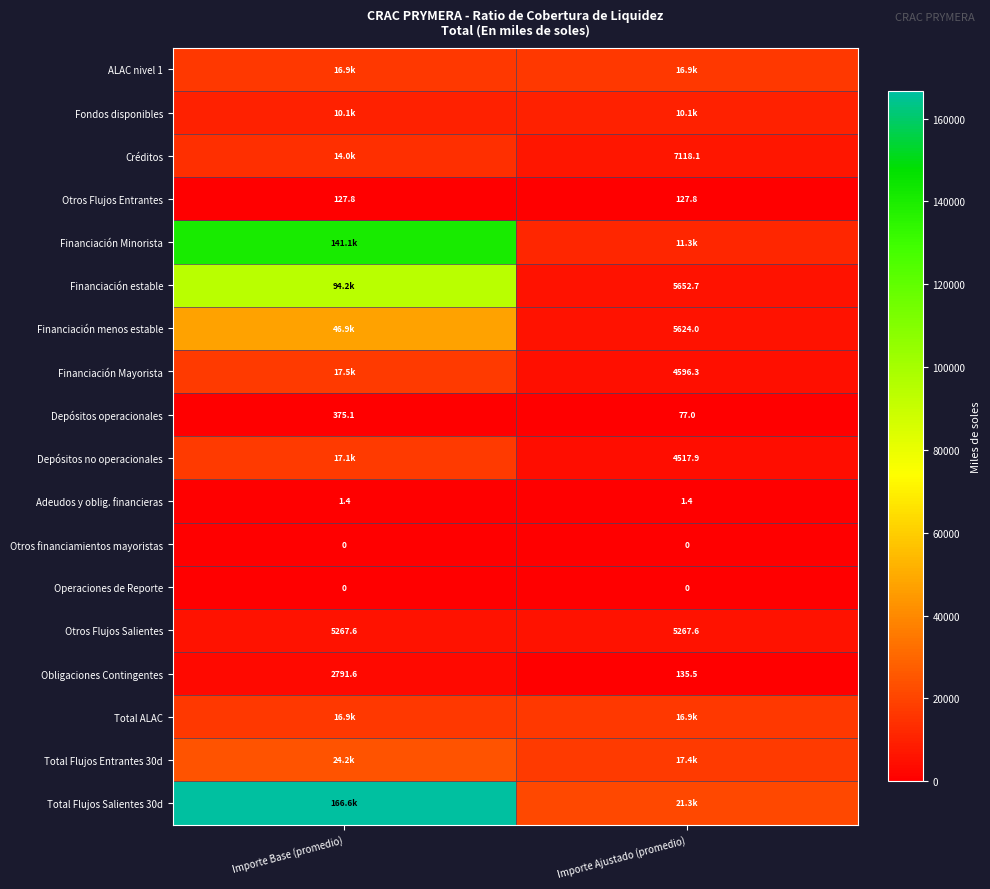

At how many categories does at least one series exceed 74073?

1